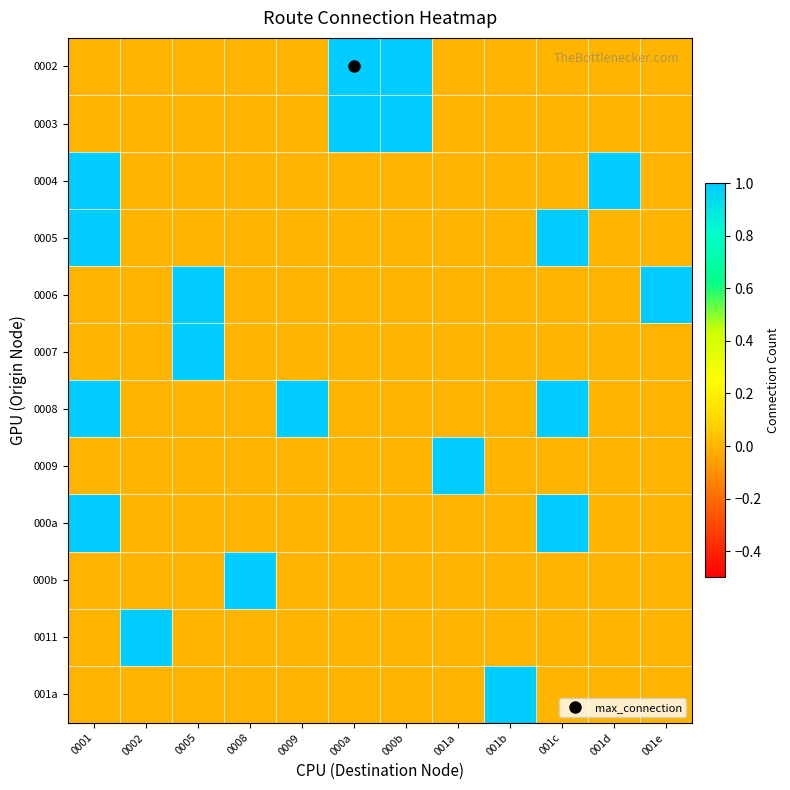

At which category does the chart reach its peak across all series?

000a